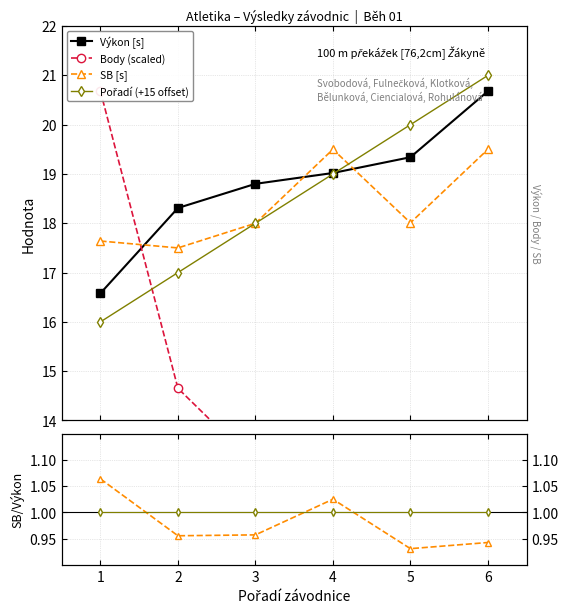

What is the minimum value shown in the chart?

0.9